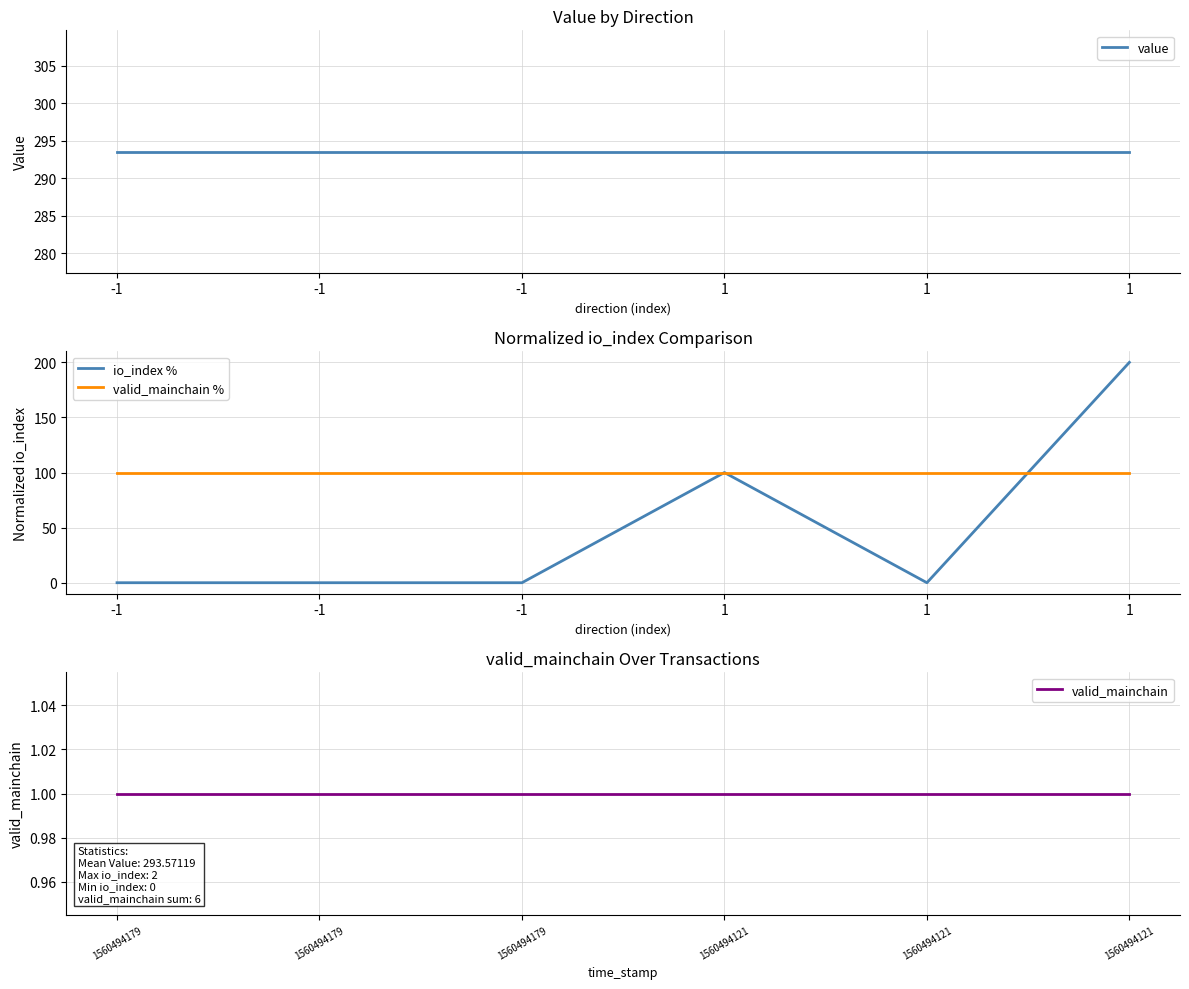

What is the maximum value for valid_mainchain %?

100